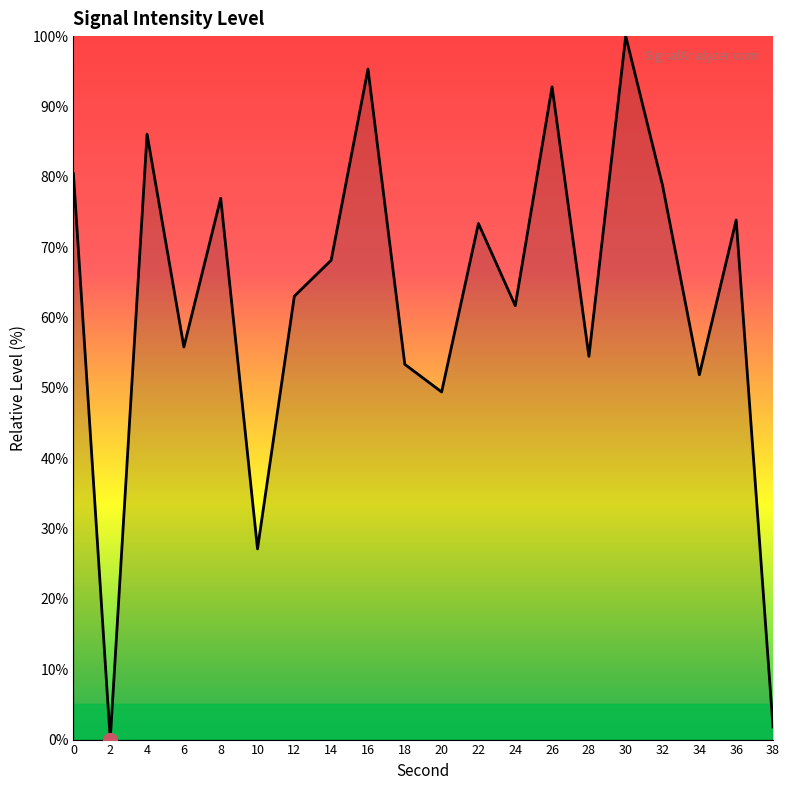

Which label corresponds to the largest value in the chart?

30